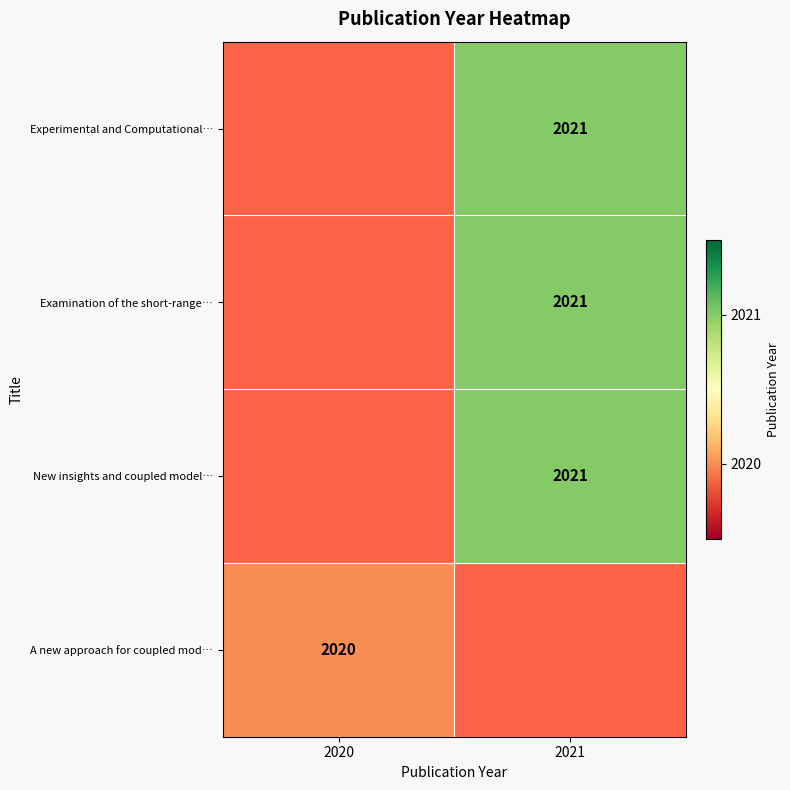

The value of A new approach for coupled mod… at 2020 is 839. True or false?

False